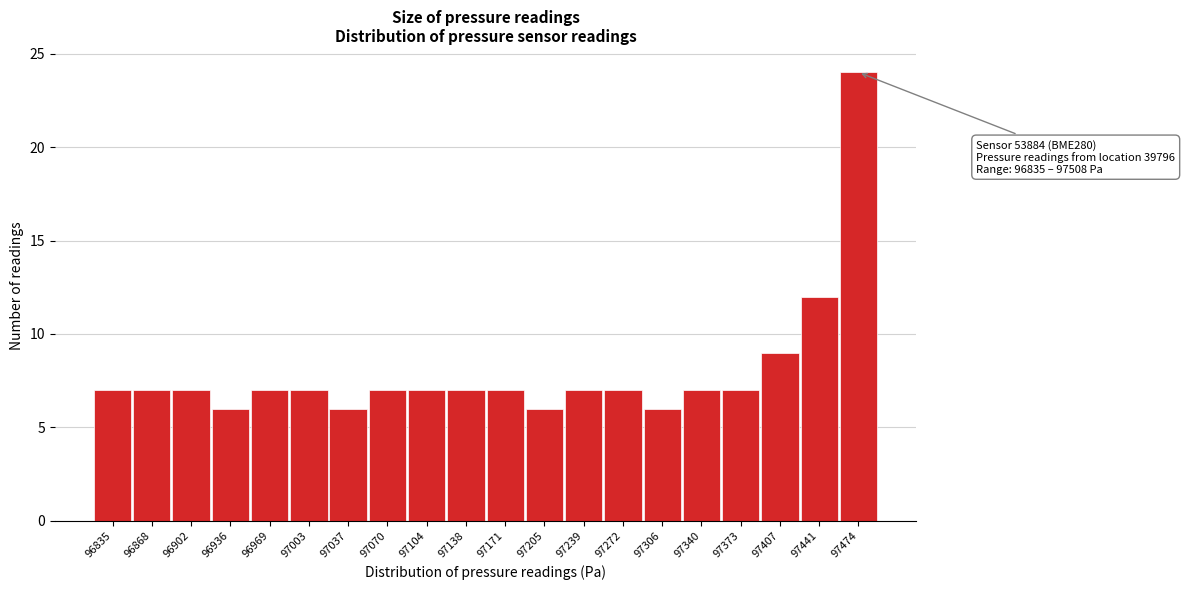

Reading left to right, list all the values displayed in this chart.

7	7	7	6	7	7	6	7	7	7	7	6	7	7	6	7	7	9	12	24